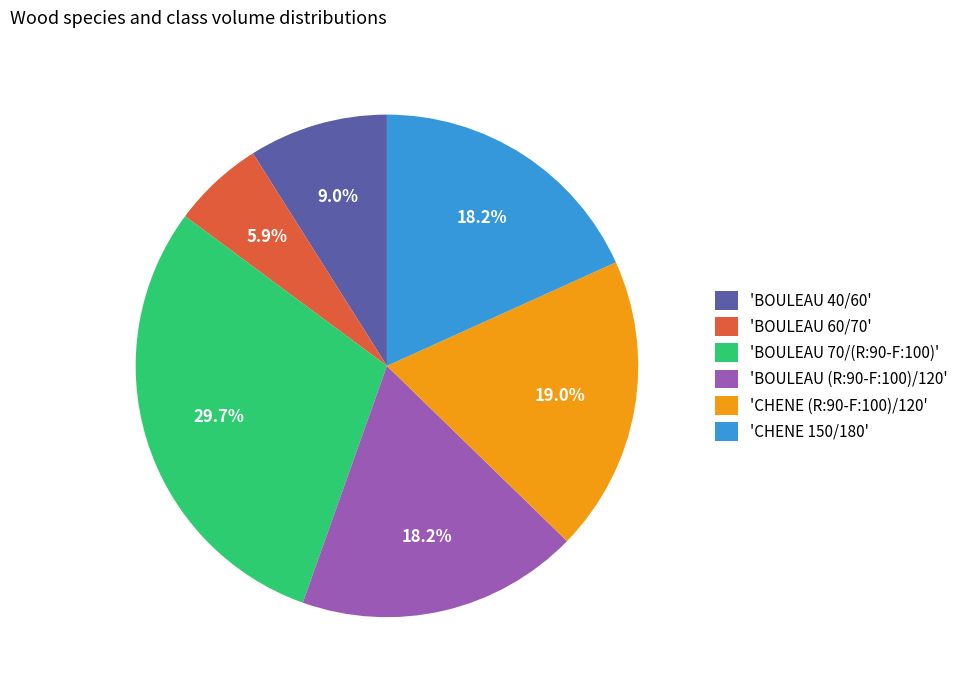

Approximately how many times larger is the value at 'BOULEAU 70/(R:90-F:100)' compared to 'BOULEAU 40/60'?

3.3